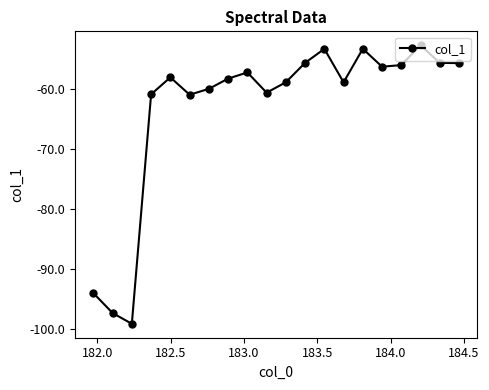

What is the difference between the maximum and second lowest values?

44.6